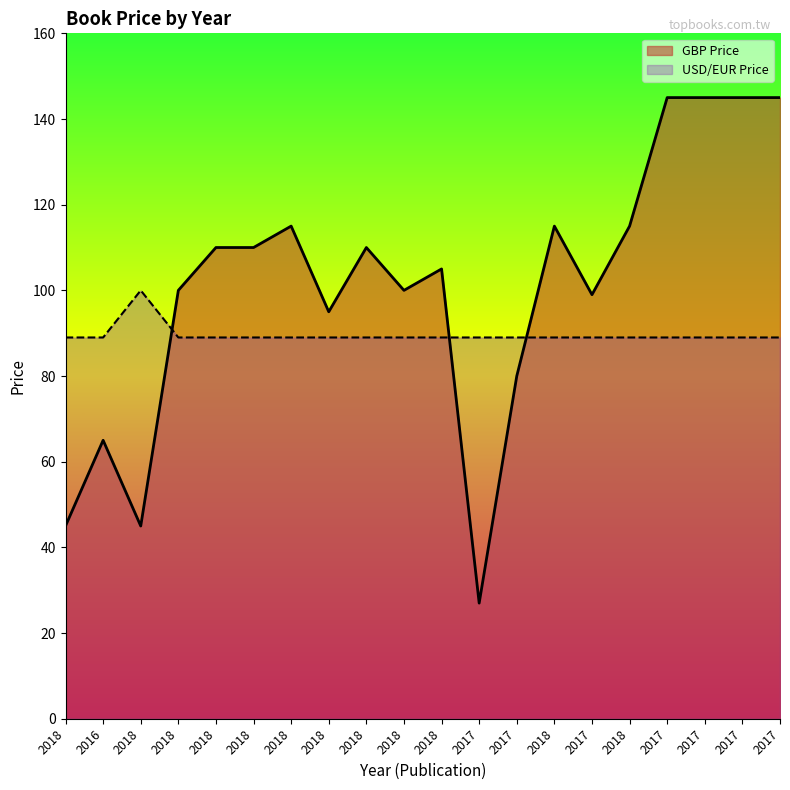

Where do GBP Price and USD/EUR Price first cross each other?

2018 and 2018